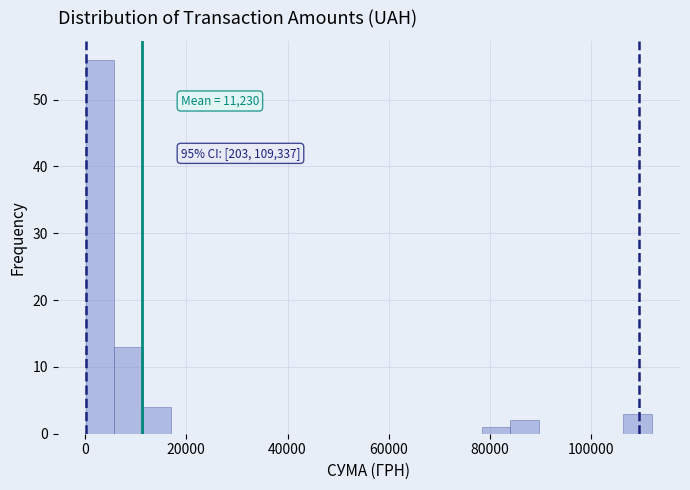

Read against the x-axis, roughly where is the centre of the tallest bar?

2000